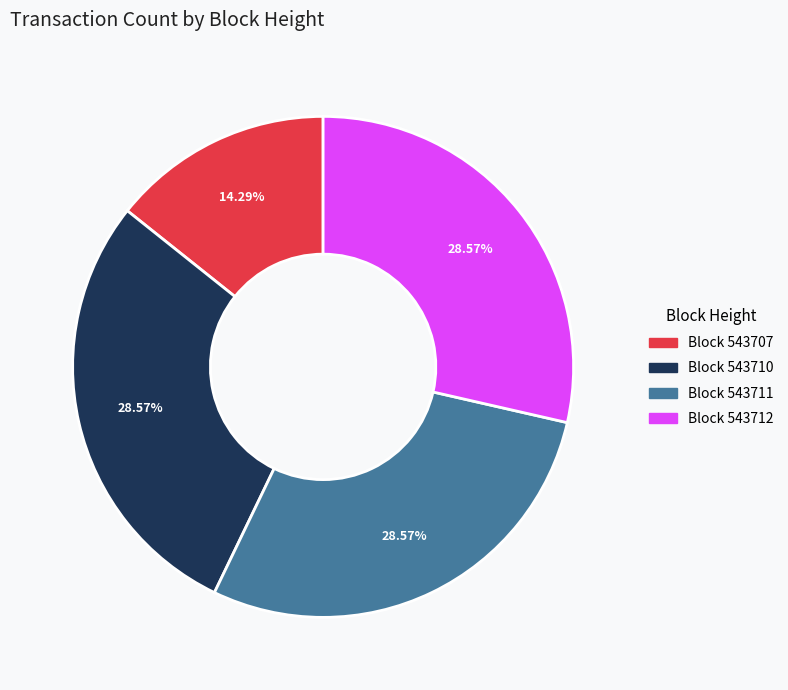

Is there a majority slice in this chart?

No